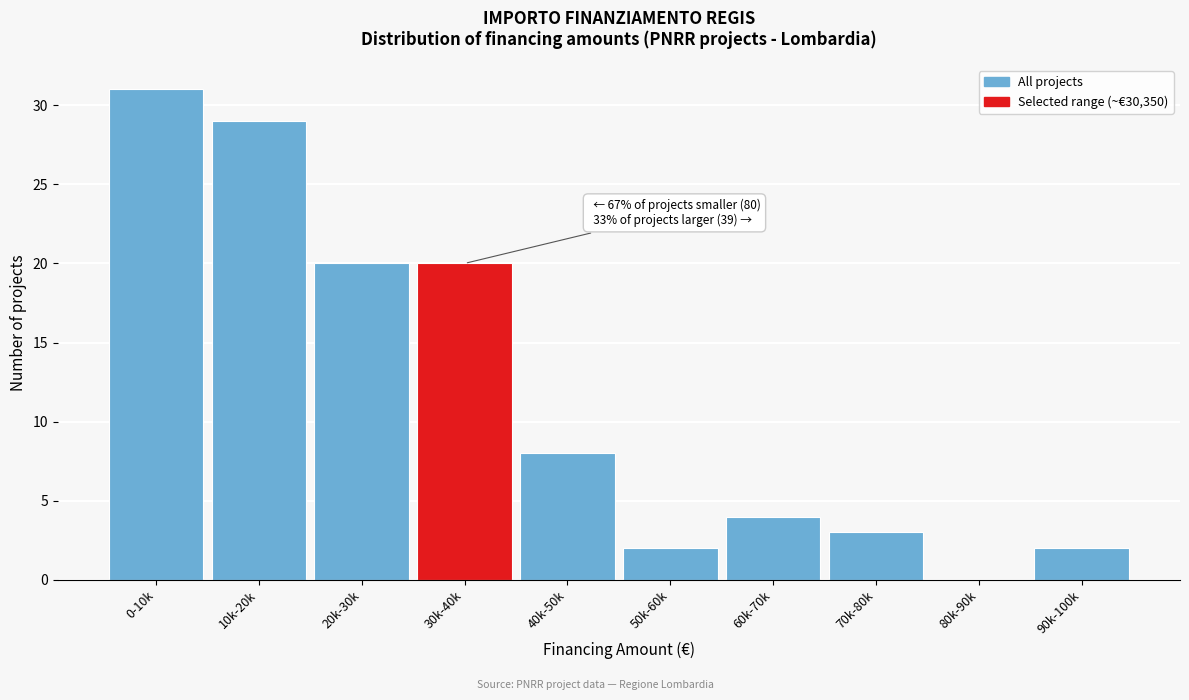

Reading left to right, list all the values displayed in this chart.

0-10k=31	10k-20k=29	20k-30k=20	30k-40k=20	40k-50k=8	50k-60k=2	60k-70k=4	70k-80k=3	80k-90k=0	90k-100k=2